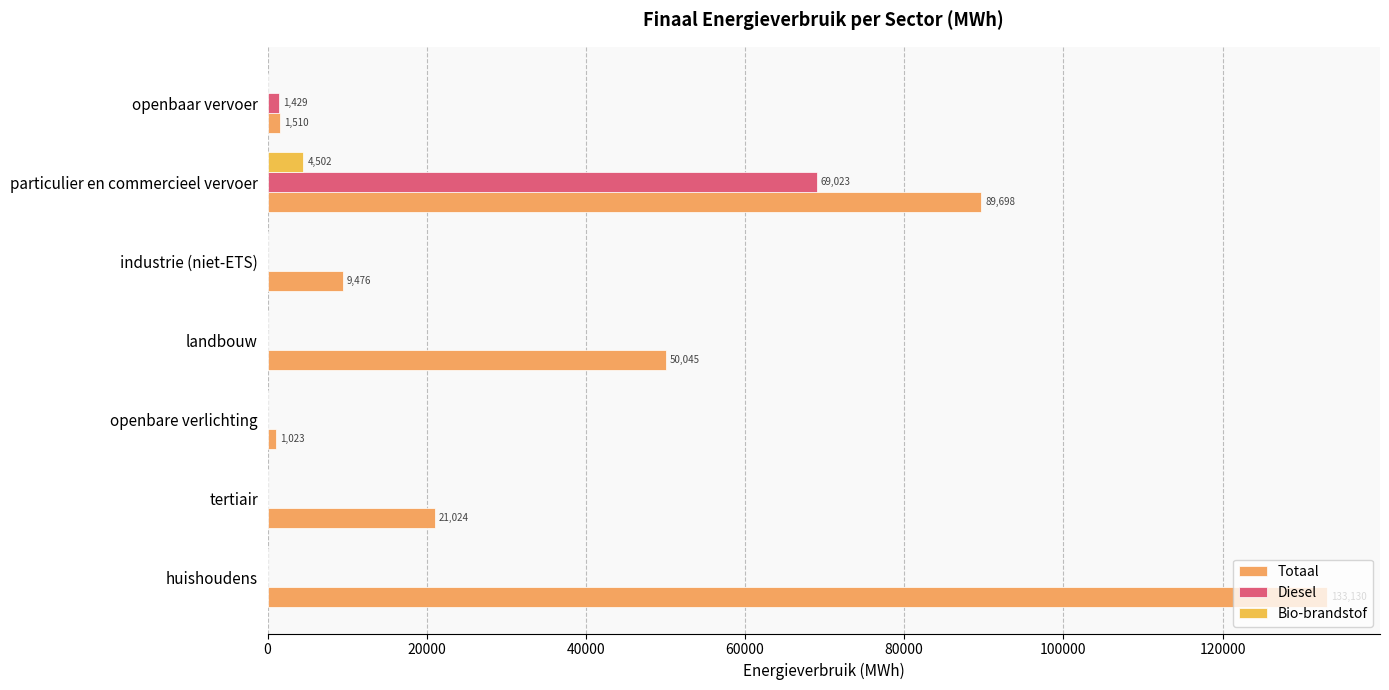

What are all the series names shown in the legend?

Totaal, Diesel, Bio-brandstof